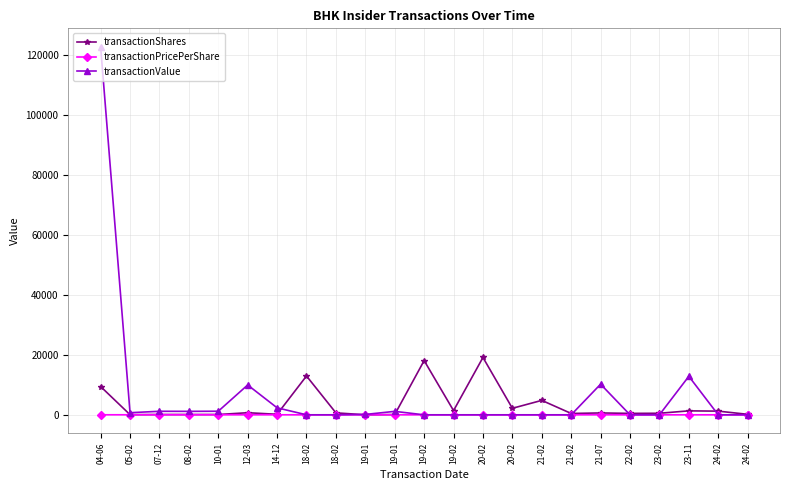

What are all the series names shown in the legend?

transactionShares, transactionPricePerShare, transactionValue